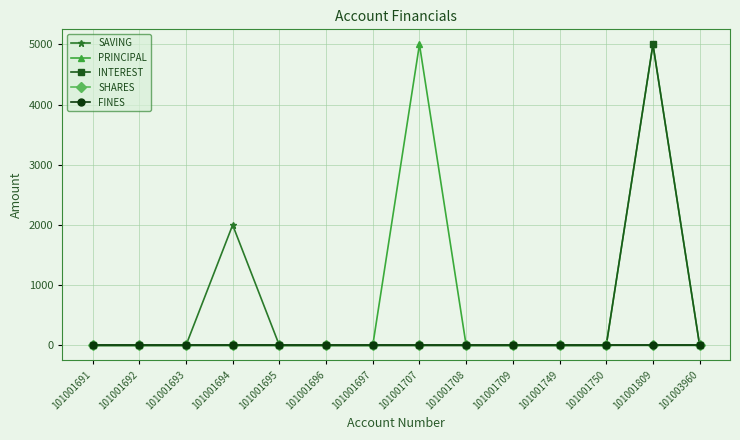

Which label corresponds to the smallest value in the chart?

101001691